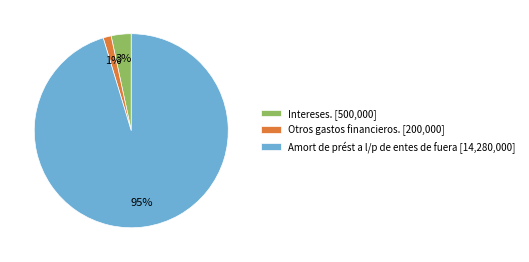

To the nearest percent, what percentage of the pie is Otros gastos financieros. [200,000]?

1%